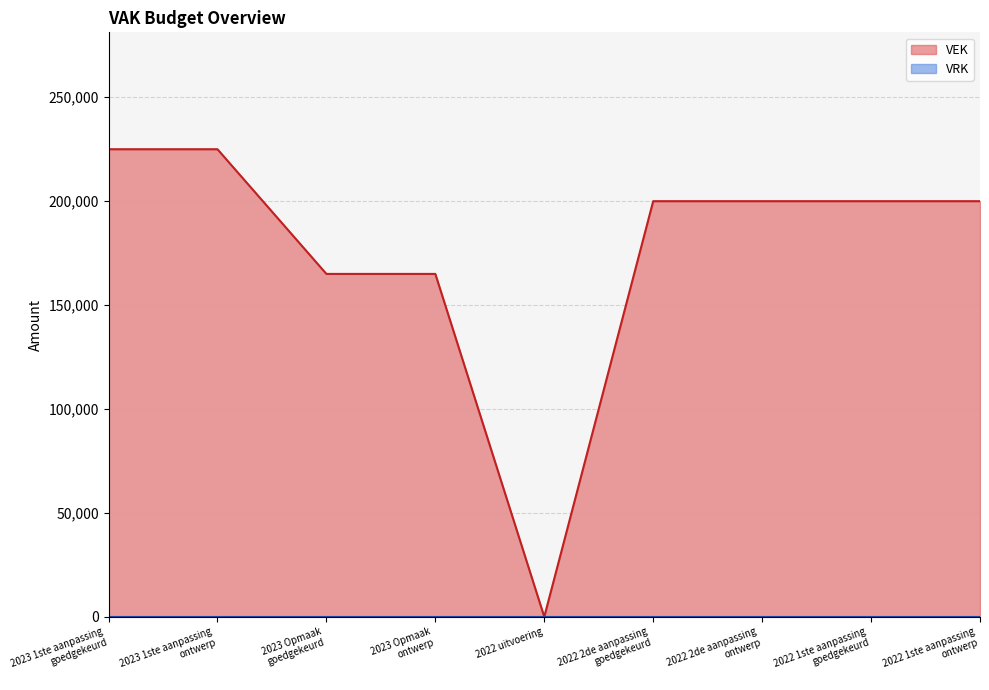

Between 2022 2de aanpassing
goedgekeurd and 2022 1ste aanpassing
ontwerp, which is larger?

2022 2de aanpassing
goedgekeurd